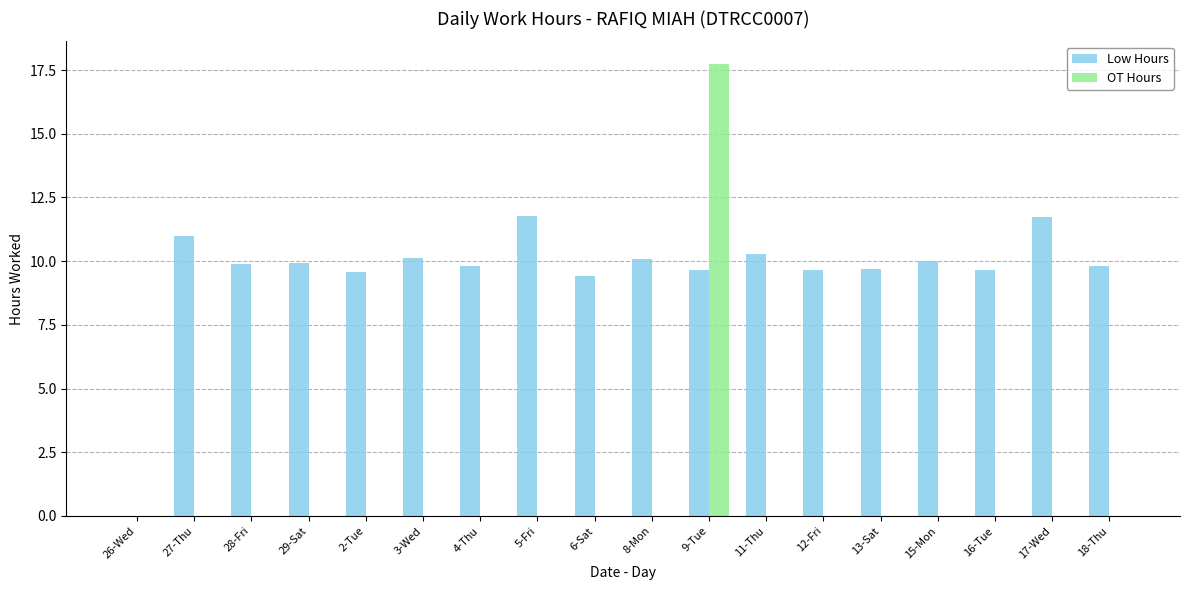

At which category is the sum across all series the highest?

9-Tue